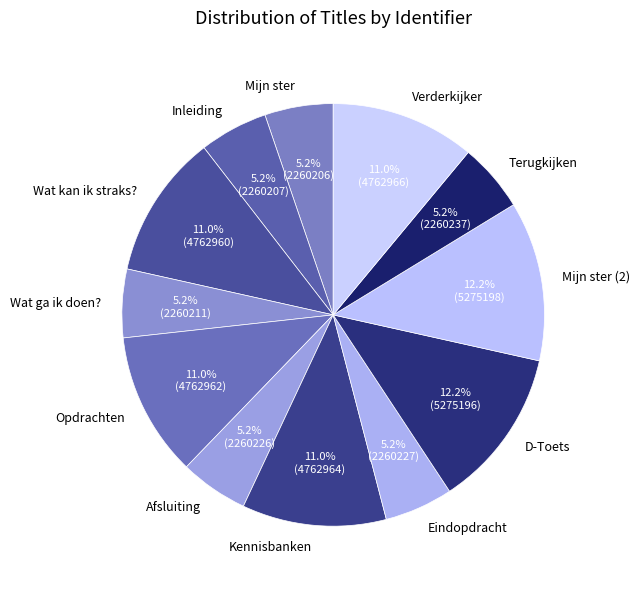

Approximately how many times larger is the value at Inleiding compared to D-Toets?

0.4